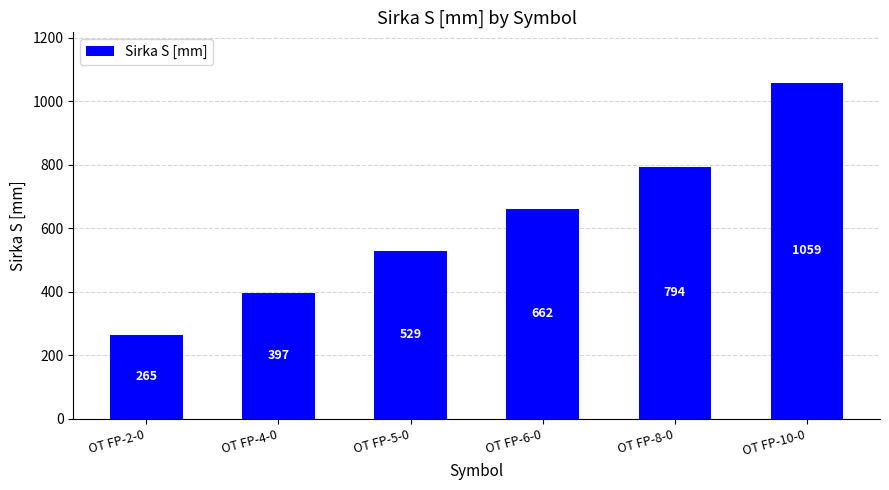

Rank the categories by value from lowest to highest.

OT FP-2-0, OT FP-4-0, OT FP-5-0, OT FP-6-0, OT FP-8-0, OT FP-10-0